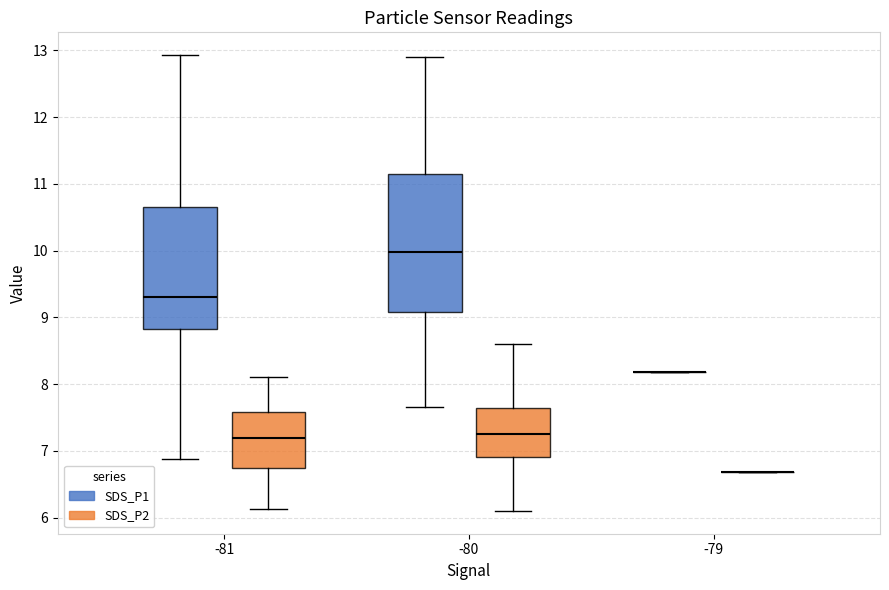

Reading left to right, read every box against the y-axis: the position of its median line, the range the box covers, and the ends of its whiskers. The values are not printed on the chart, so give them approximately, as read against the axis.

-81 (SDS_P1): median 9.3, box 8.8 to 10.7, whiskers 6.9 to 12.9
-81 (SDS_P2): median 7.2, box 6.8 to 7.6, whiskers 6.1 to 8.1
-80 (SDS_P1): median 10.0, box 9.1 to 11.1, whiskers 7.7 to 12.9
-80 (SDS_P2): median 7.3, box 6.9 to 7.6, whiskers 6.1 to 8.6
-79 (SDS_P1): box collapsed to a line at 8.2, whiskers 8.2 to 8.2
-79 (SDS_P2): box collapsed to a line at 6.7, whiskers 6.7 to 6.7